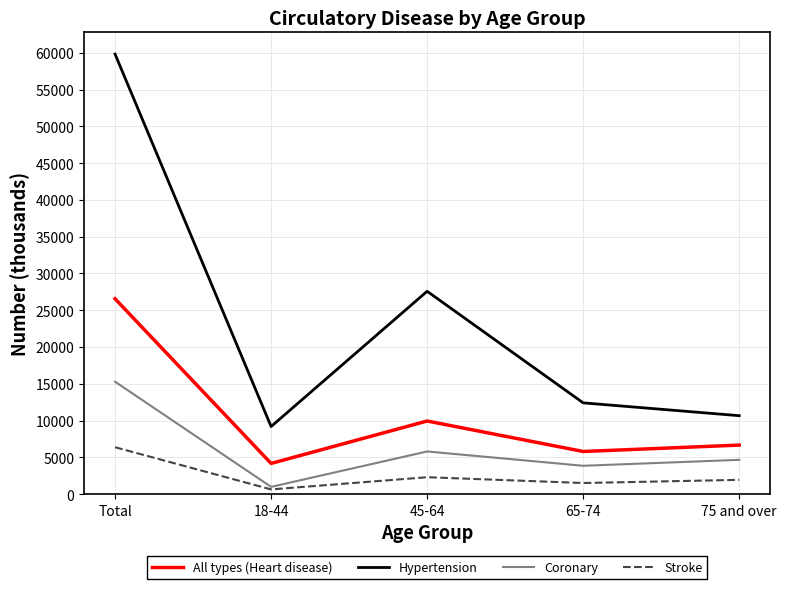

What is the total value across all series at 75 and over?

23915